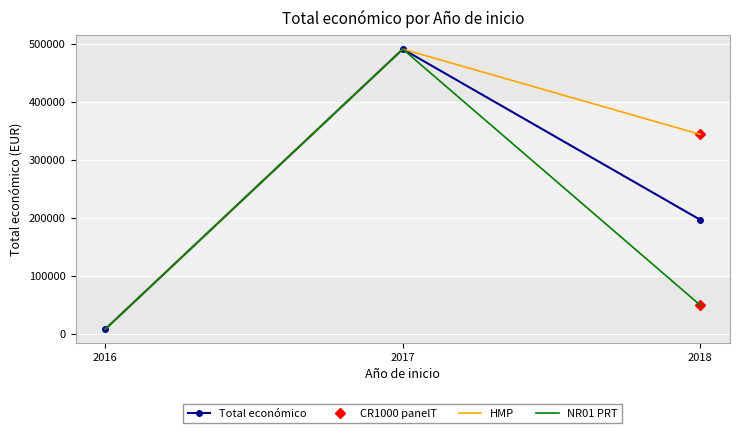

Where is the first local minimum?

2016